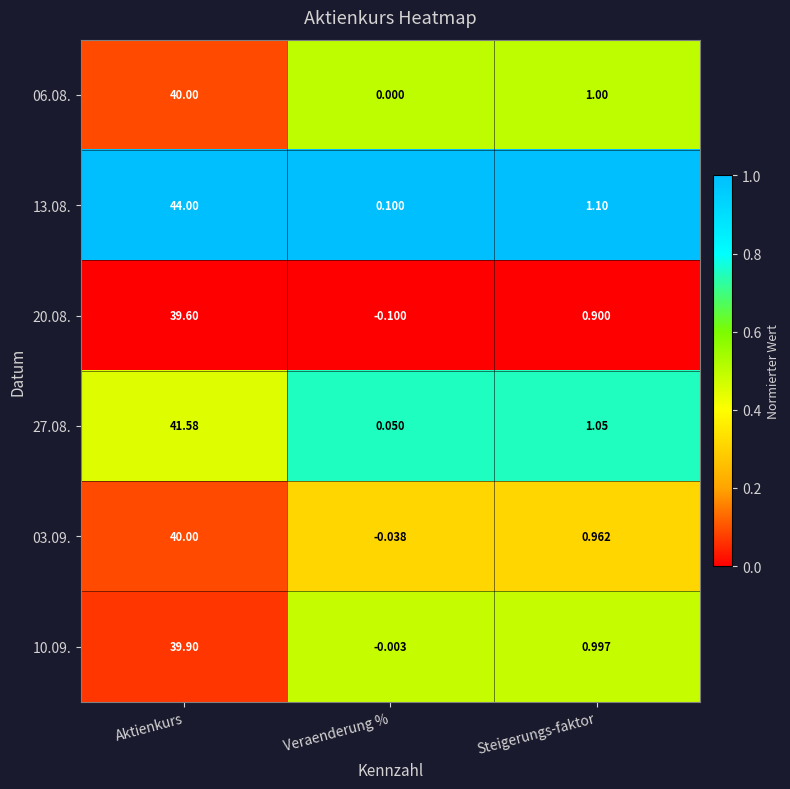

What is the maximum value shown in the chart?

44.0